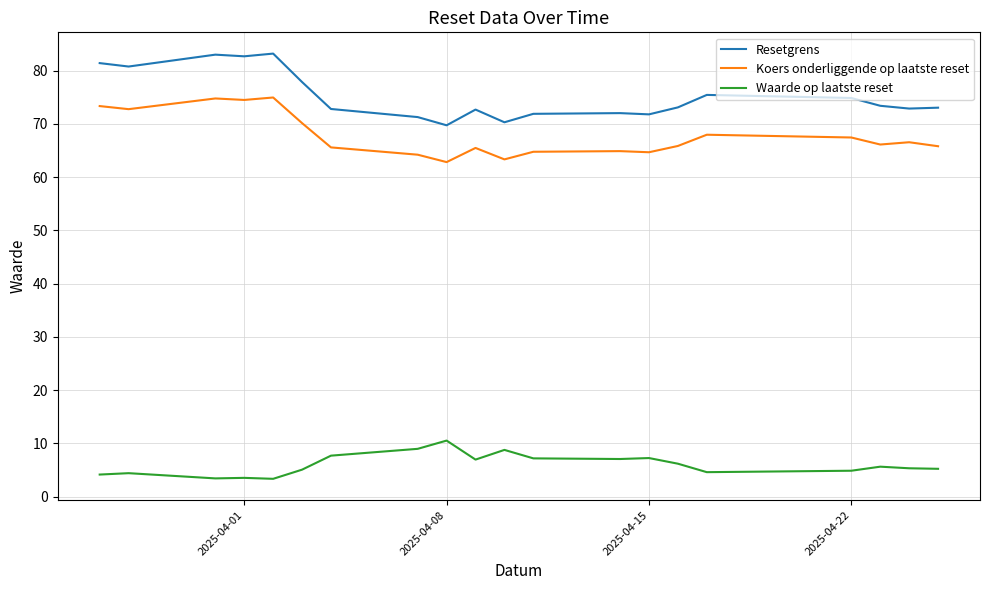

True or false: Koers onderliggende op laatste reset and Waarde op laatste reset cross at least once.

False